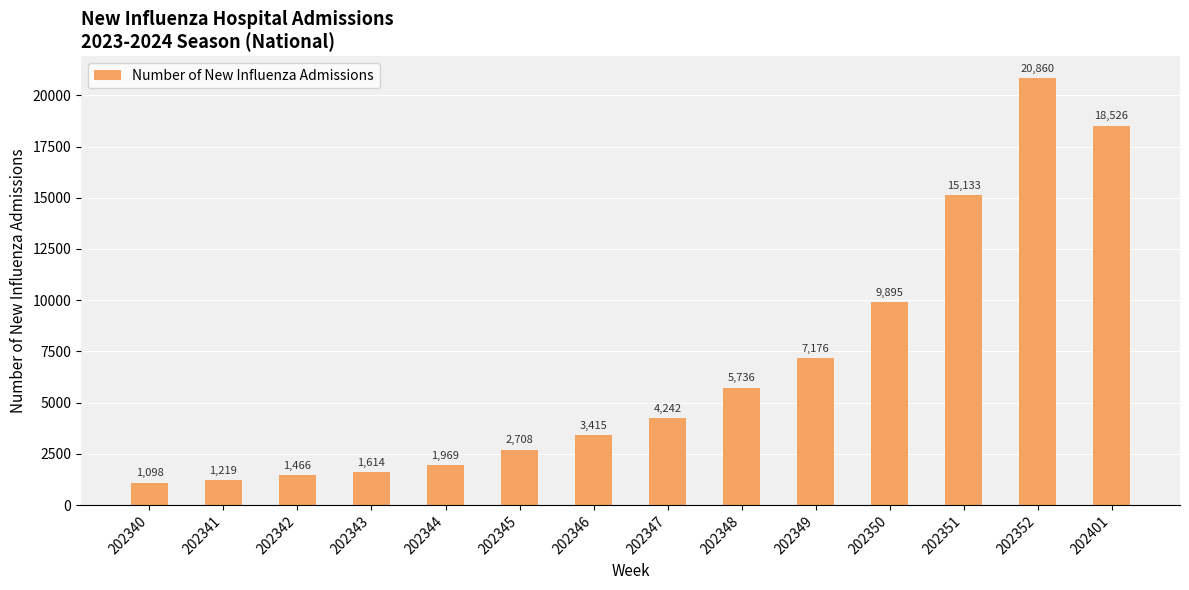

What is the difference between the values at 202341 and 202351?

13914